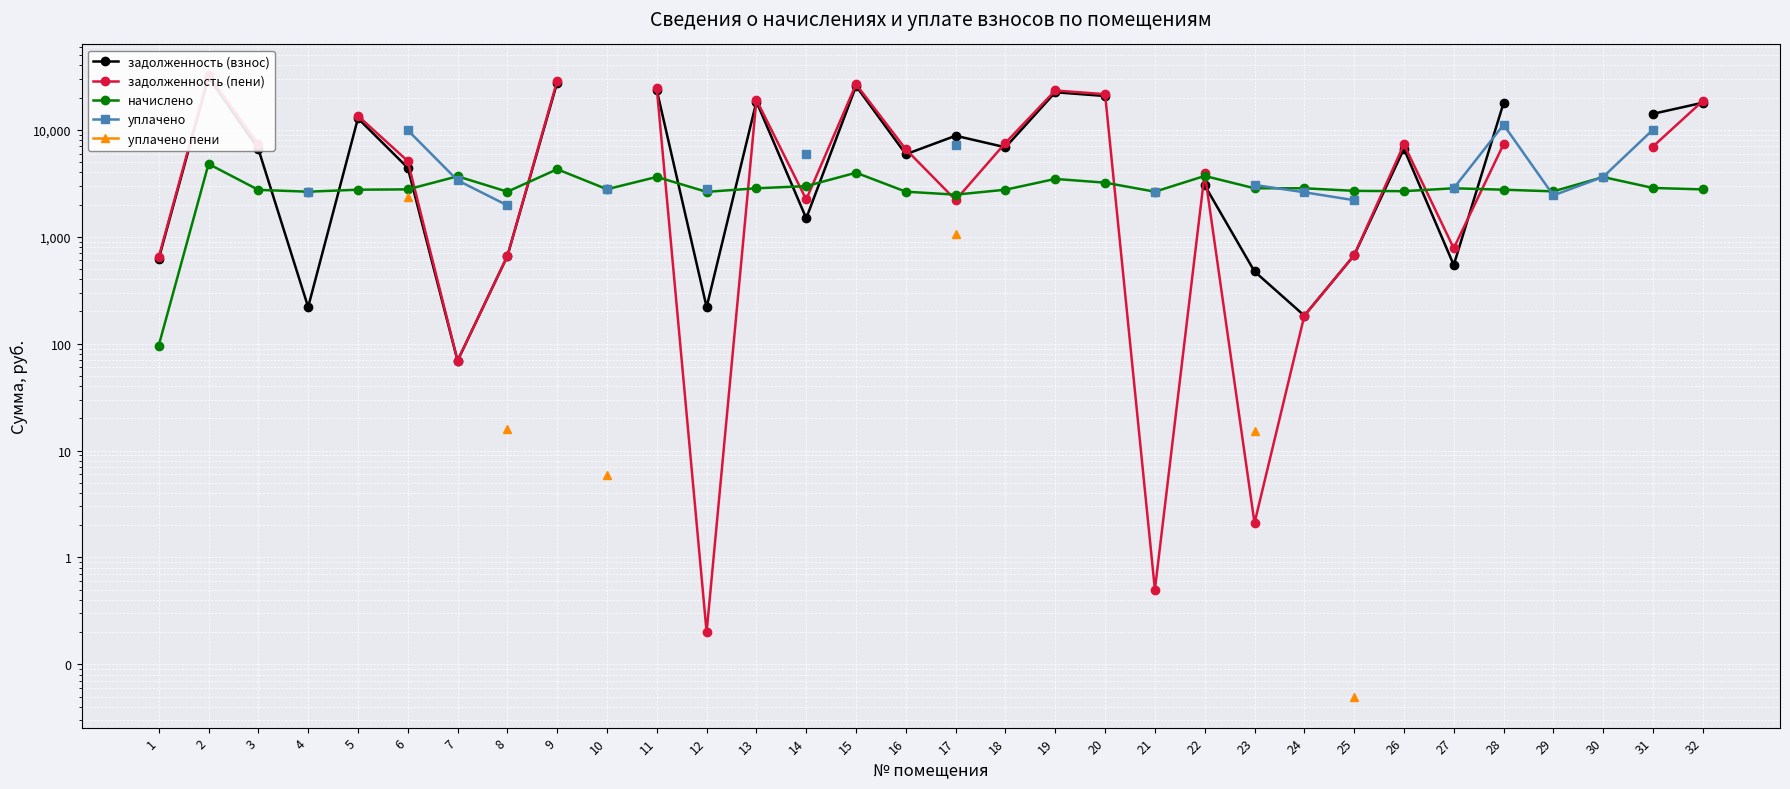

Which category has the highest value across all series?

2